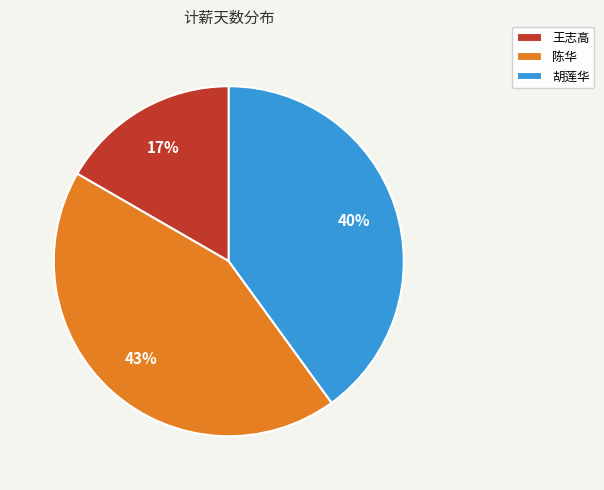

Which slice is the largest?

陈华